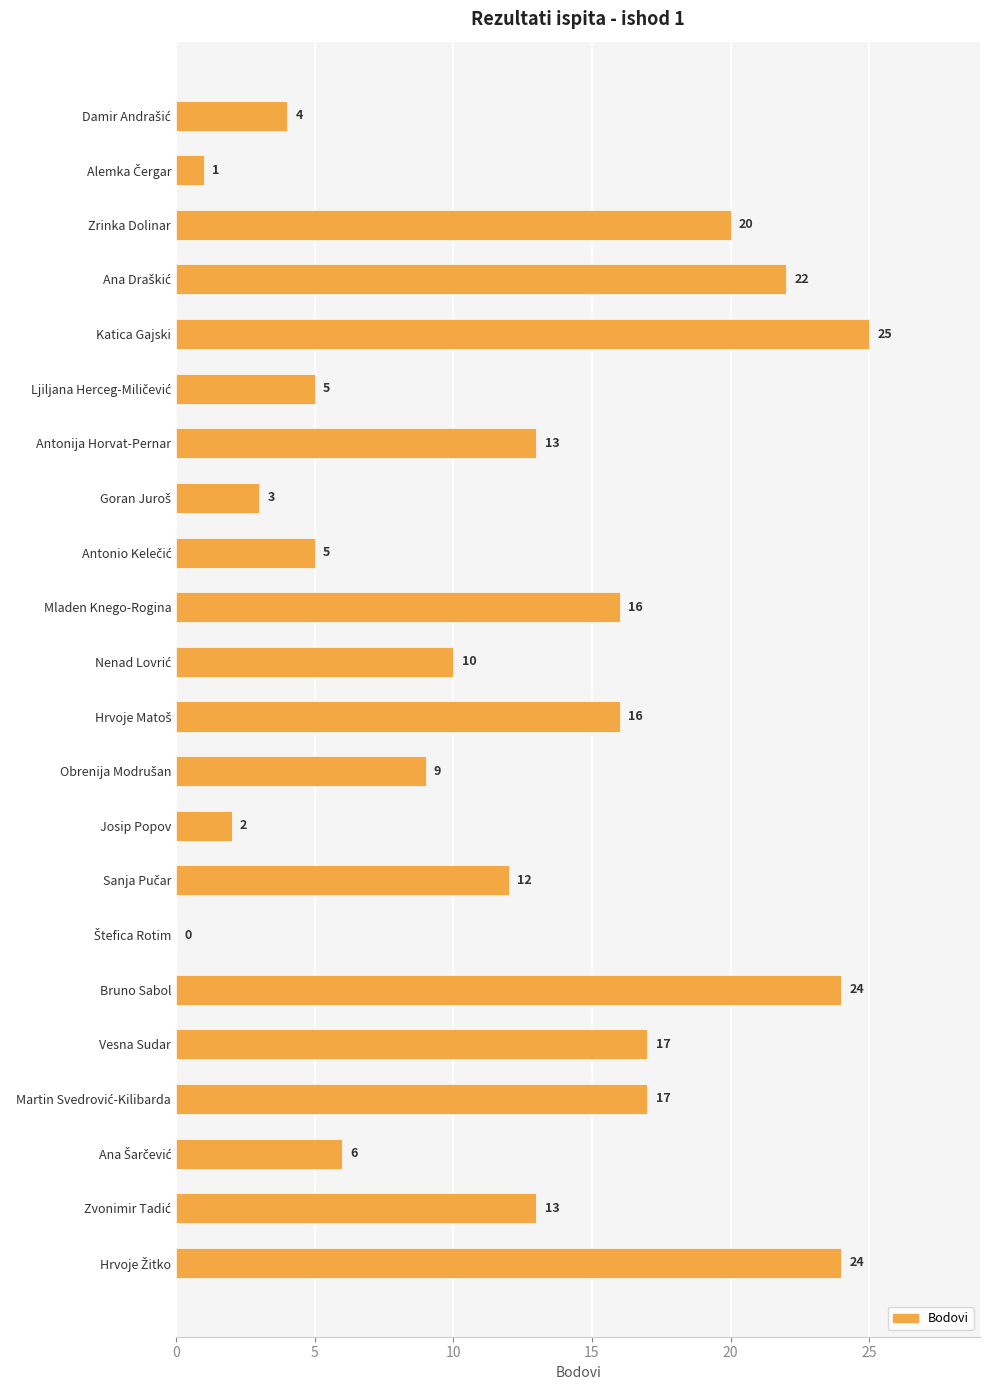

What is the maximum value shown in the chart?

25